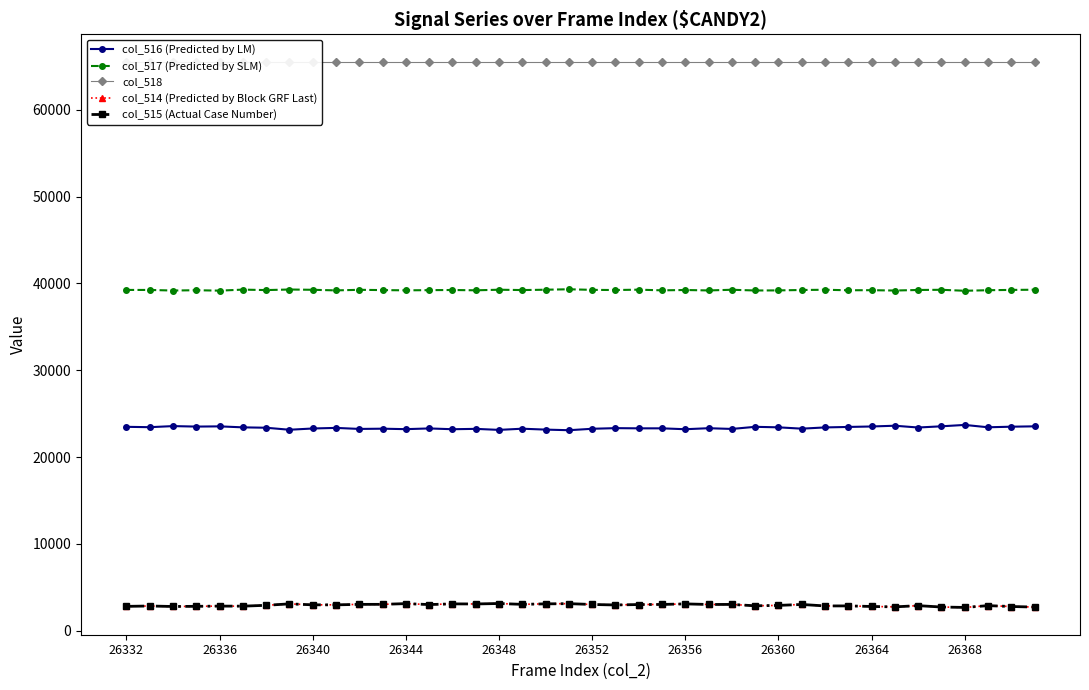

List the series in order of their peak value, highest first.

col_518, col_517 (Predicted by SLM), col_516 (Predicted by LM), col_514 (Predicted by Block GRF Last), col_515 (Actual Case Number)